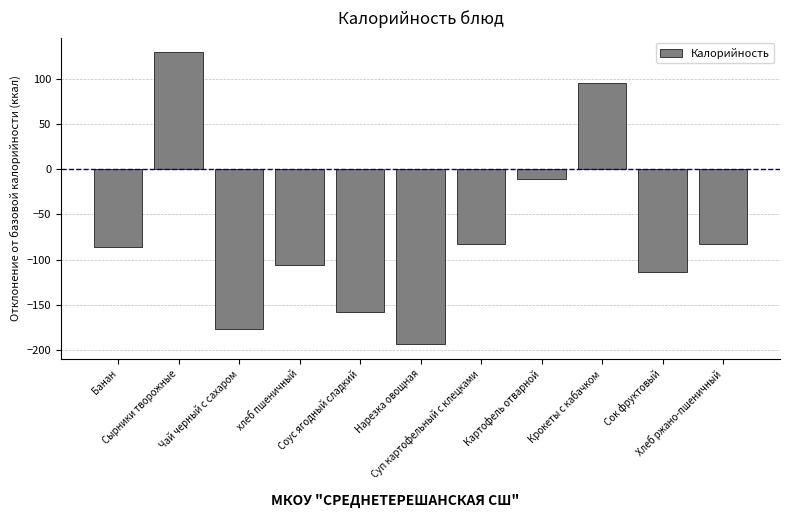

What is the difference between the maximum and second lowest values?

306.6